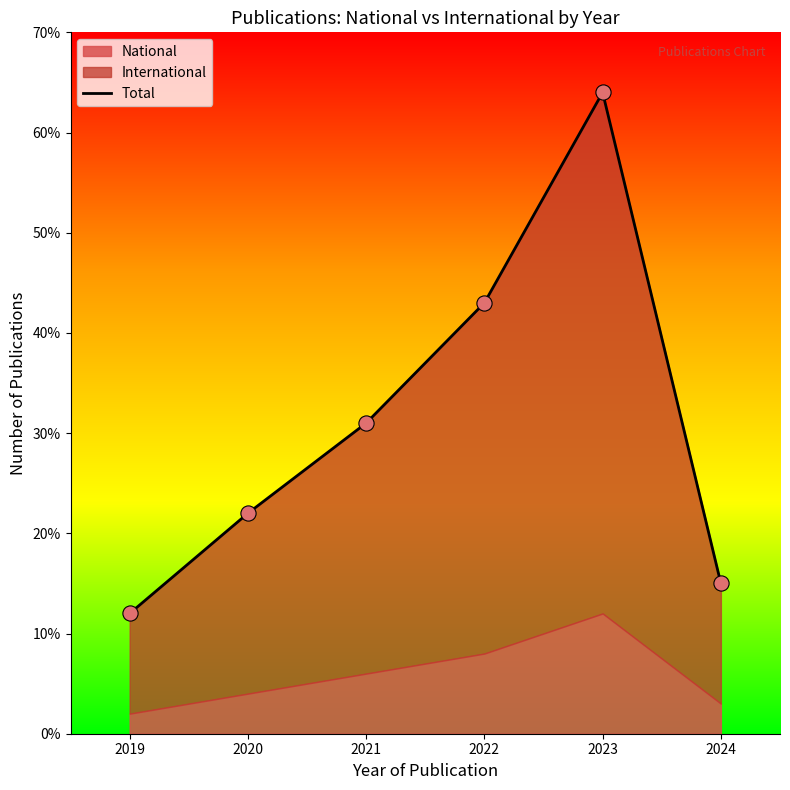

Which has a higher value, 2022 or 2019?

2022